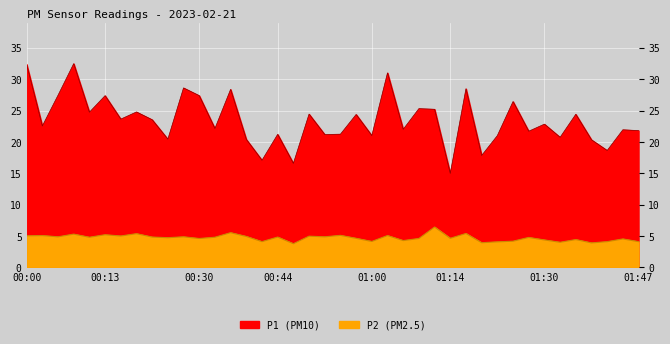

Rank the categories by P1 value from highest to lowest.

00:08, 00:00, 01:03, 00:27, 01:16, 00:35, 00:05, 00:13, 00:30, 01:25, 01:08, 01:11, 00:19, 00:11, 00:49, 01:36, 00:57, 00:16, 00:22, 01:30, 00:03, 00:33, 01:05, 01:44, 01:47, 01:27, 00:55, 00:44, 00:52, 01:00, 01:22, 01:33, 00:24, 00:38, 01:38, 01:41, 01:19, 00:41, 00:46, 01:14